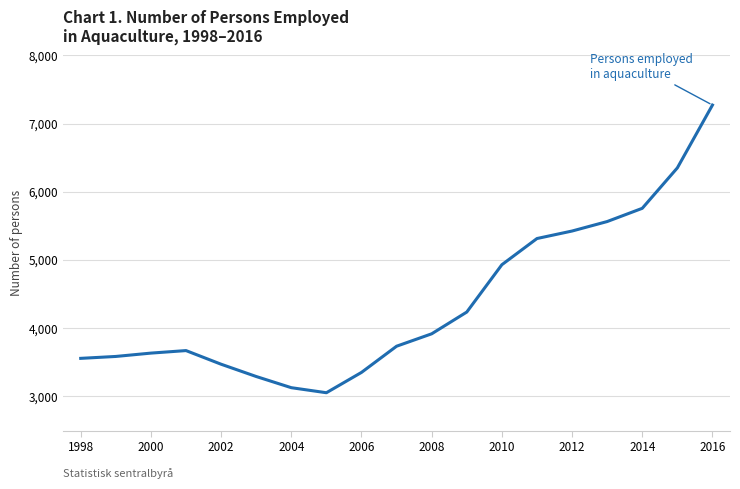

What is the smallest value displayed?

3055